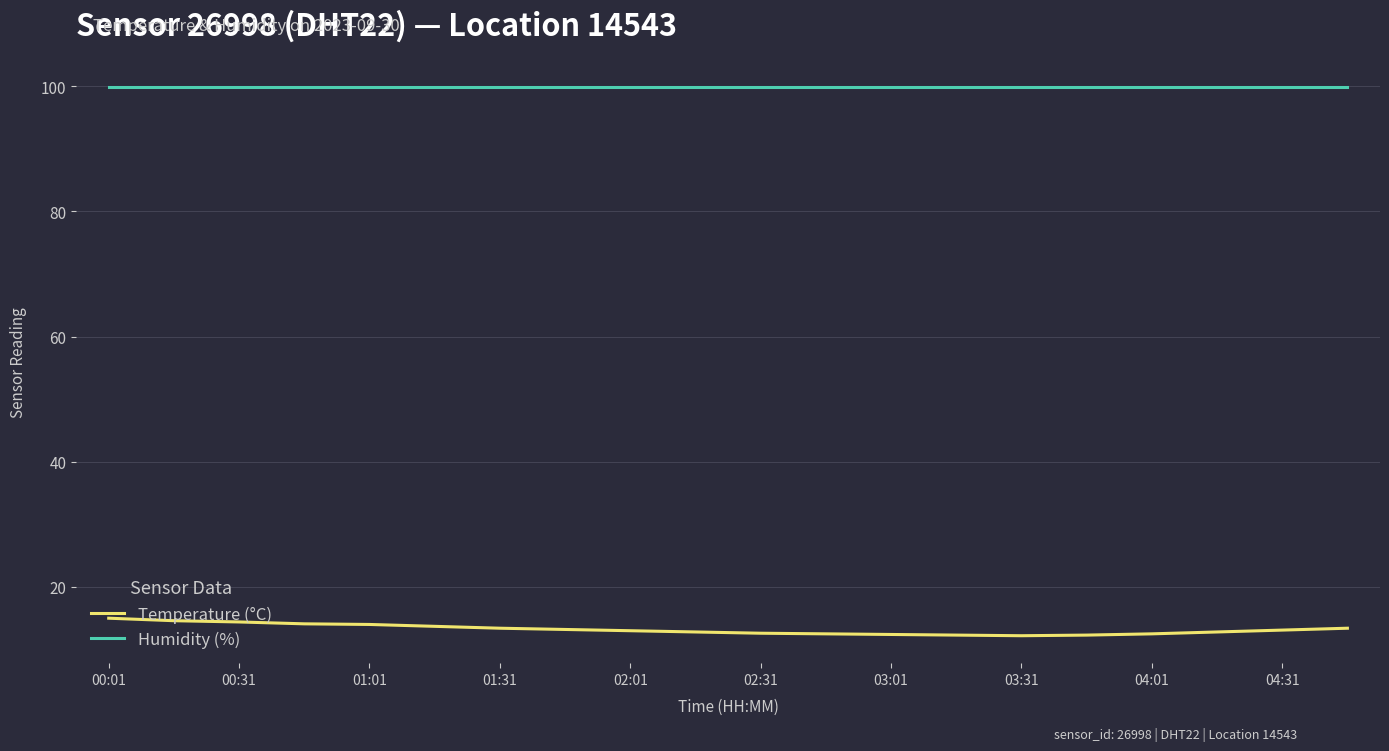

Which series has the largest total across all categories?

Humidity (%)